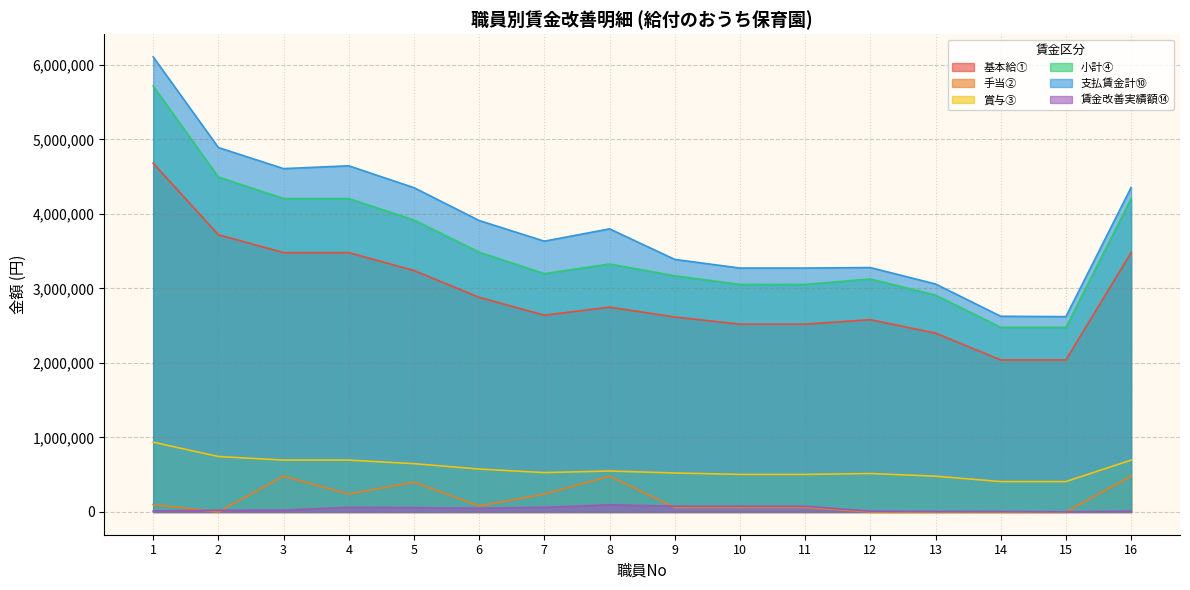

True or false: 基本給① and 支払賃金計⑩ intersect in this chart.

False